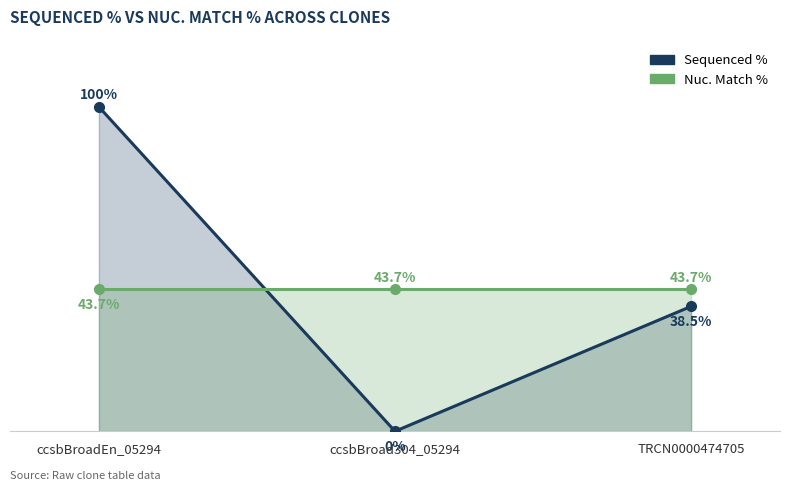

Read the Nuc. Match % value at TRCN0000474705.

43.7